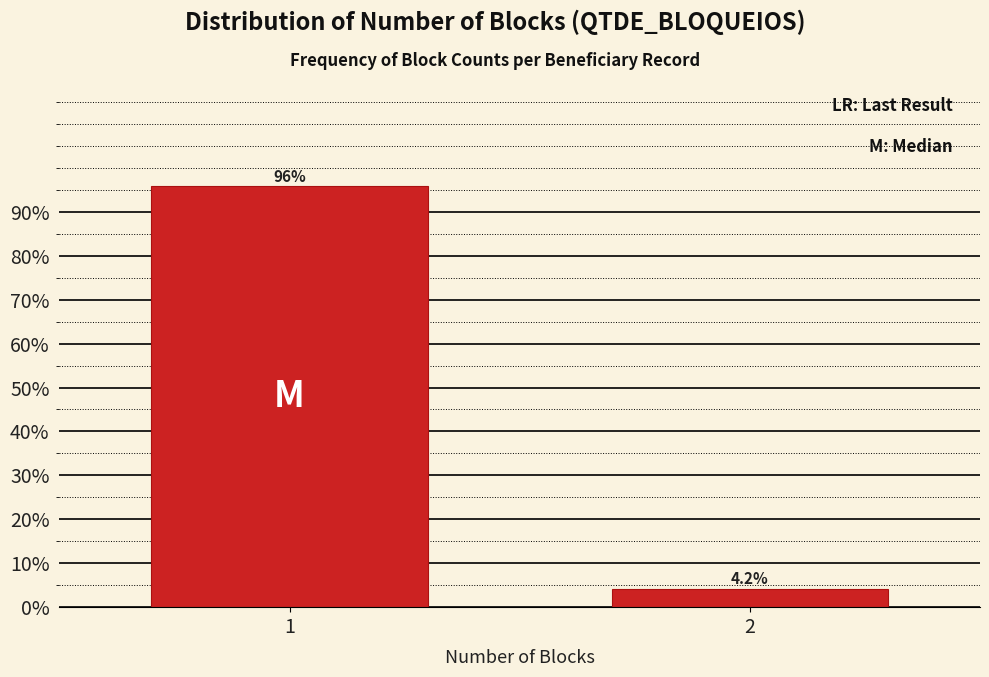

Reading left to right, extract all data points from this chart.

95.8	4.2